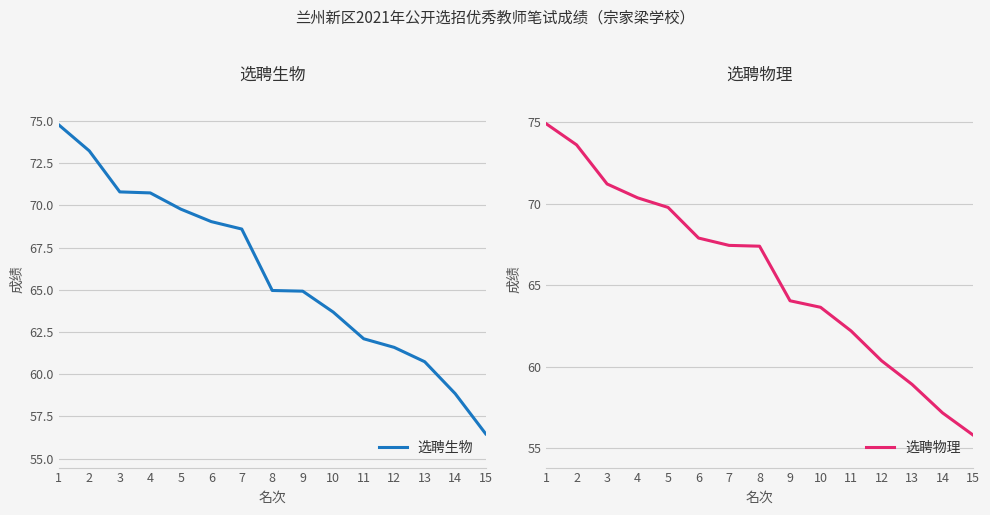

At which label is 选聘物理 closest to 65?

9